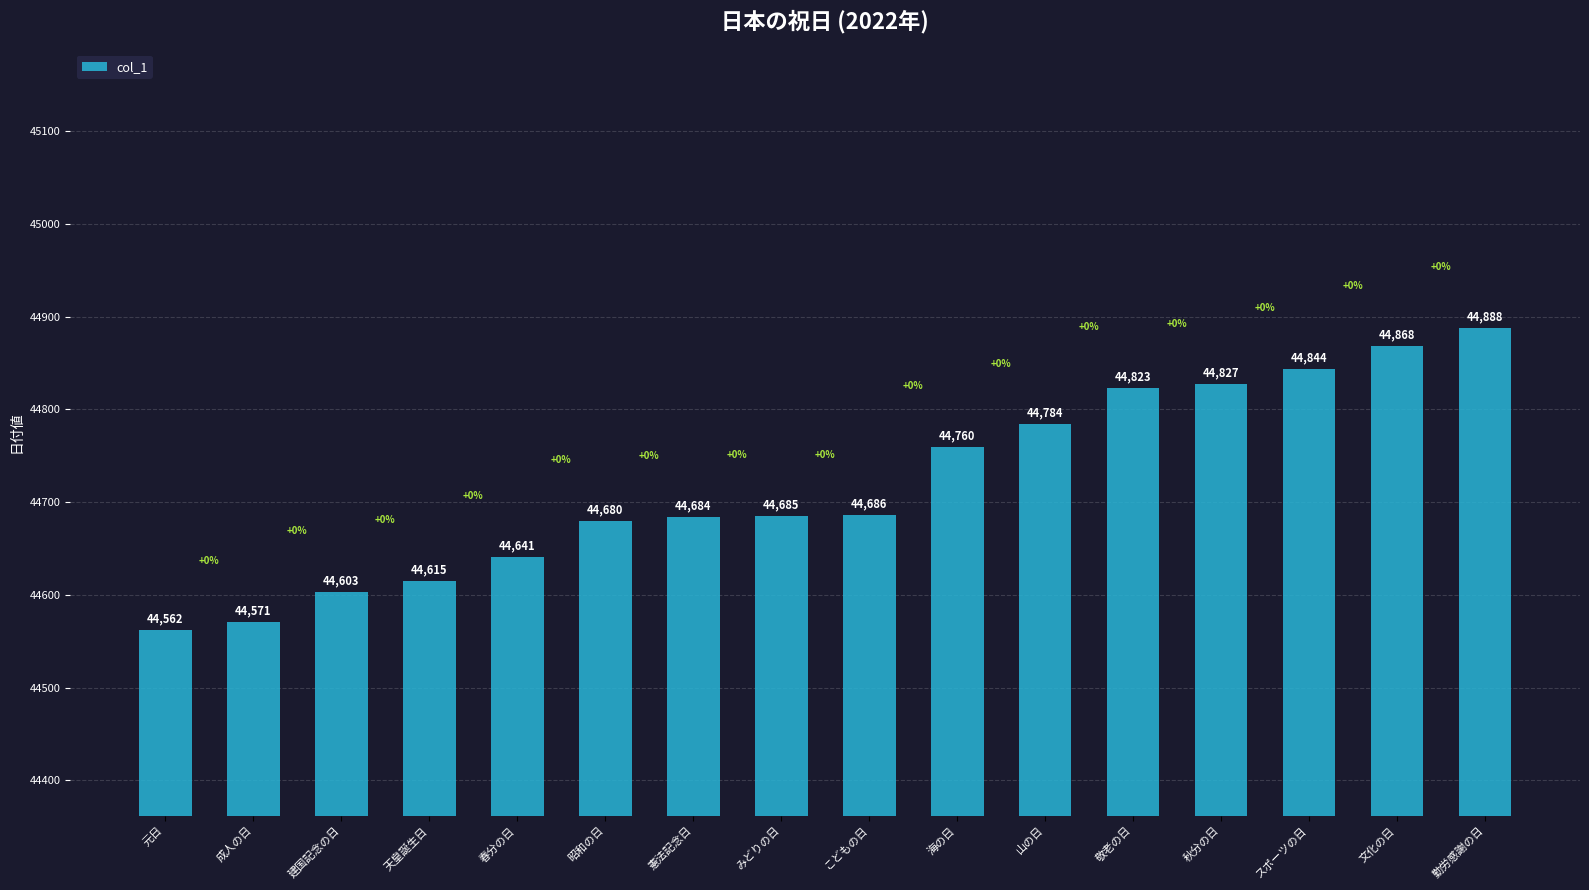

What is the value of the 5th bar from the left?

44641